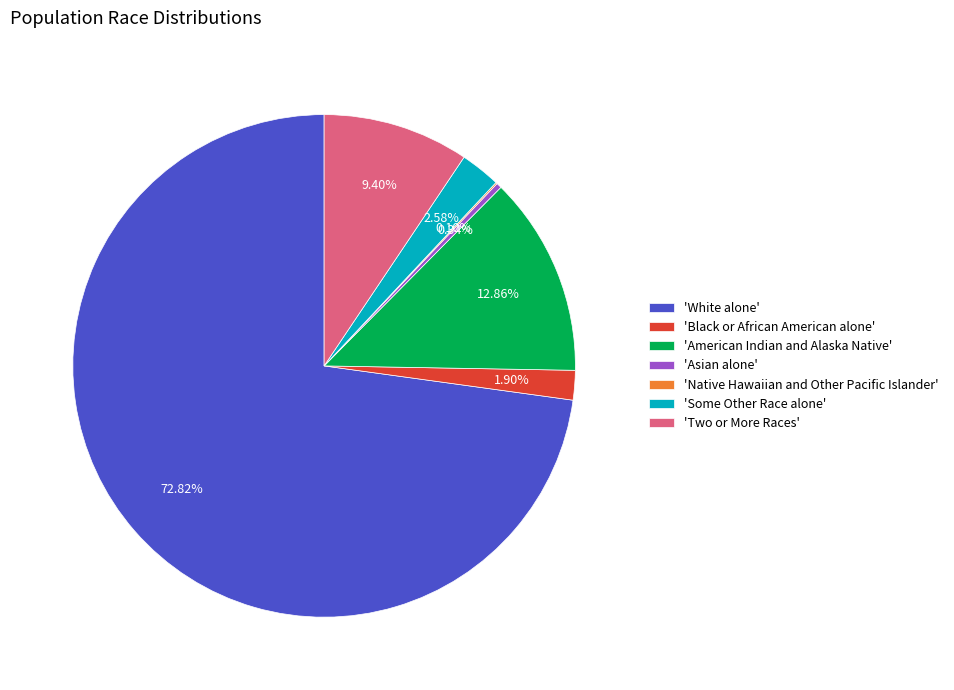

Which category has the biggest portion of the pie?

'White alone'